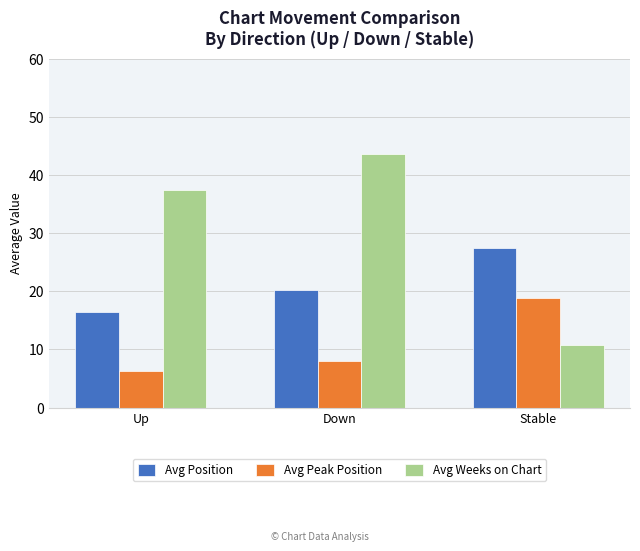

Which category has the highest value across all series?

Down